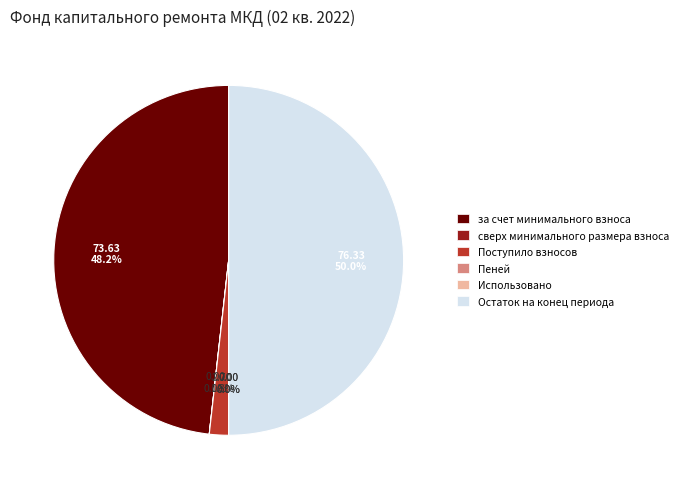

To the nearest percent, what portion does за счет минимального взноса represent?

48%